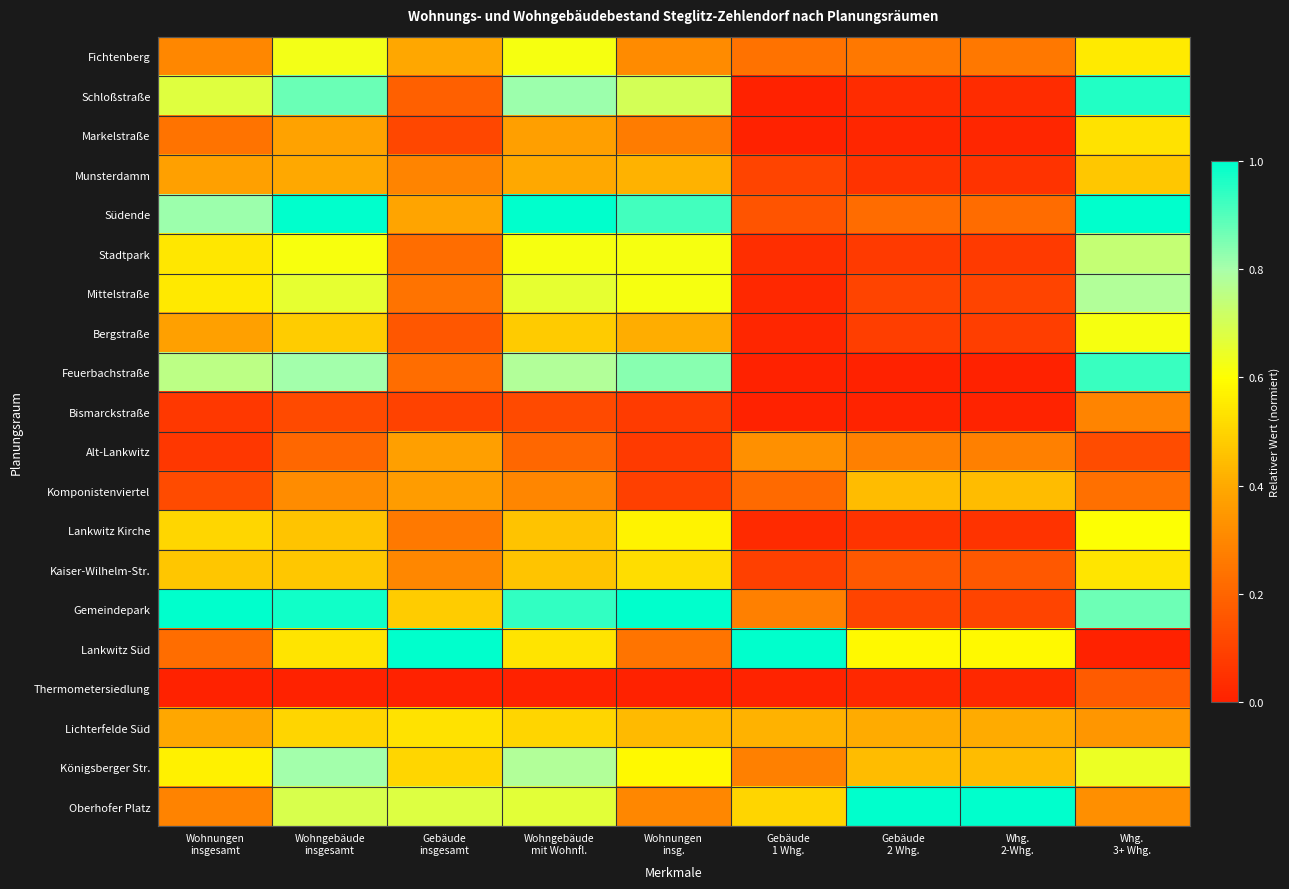

Reading left to right, what are all the values shown in this chart?

Fichtenberg: Wohnungen
insgesamt=0.3	Wohngebäude
insgesamt=0.6	Gebäude
insgesamt=0.4	Wohngebäude
mit Wohnfl.=0.6	Wohnungen
insg.=0.3	Gebäude
1 Whg.=0.2	Gebäude
2 Whg.=0.3	Whg.
2-Whg.=0.3	Whg.
3+ Whg.=0.6
Schloßstraße: Wohnungen
insgesamt=0.7	Wohngebäude
insgesamt=0.9	Gebäude
insgesamt=0.2	Wohngebäude
mit Wohnfl.=0.8	Wohnungen
insg.=0.7	Gebäude
1 Whg.=0.0	Gebäude
2 Whg.=0.0	Whg.
2-Whg.=0.0	Whg.
3+ Whg.=1.0
Markelstraße: Wohnungen
insgesamt=0.2	Wohngebäude
insgesamt=0.4	Gebäude
insgesamt=0.1	Wohngebäude
mit Wohnfl.=0.4	Wohnungen
insg.=0.3	Gebäude
1 Whg.=0.0	Gebäude
2 Whg.=0.0	Whg.
2-Whg.=0.0	Whg.
3+ Whg.=0.5
Munsterdamm: Wohnungen
insgesamt=0.4	Wohngebäude
insgesamt=0.4	Gebäude
insgesamt=0.3	Wohngebäude
mit Wohnfl.=0.4	Wohnungen
insg.=0.4	Gebäude
1 Whg.=0.1	Gebäude
2 Whg.=0.1	Whg.
2-Whg.=0.1	Whg.
3+ Whg.=0.5
Südende: Wohnungen
insgesamt=0.8	Wohngebäude
insgesamt=1.0	Gebäude
insgesamt=0.4	Wohngebäude
mit Wohnfl.=1.0	Wohnungen
insg.=0.9	Gebäude
1 Whg.=0.2	Gebäude
2 Whg.=0.2	Whg.
2-Whg.=0.2	Whg.
3+ Whg.=1.0
Stadtpark: Wohnungen
insgesamt=0.5	Wohngebäude
insgesamt=0.6	Gebäude
insgesamt=0.2	Wohngebäude
mit Wohnfl.=0.6	Wohnungen
insg.=0.6	Gebäude
1 Whg.=0.0	Gebäude
2 Whg.=0.1	Whg.
2-Whg.=0.1	Whg.
3+ Whg.=0.7
Mittelstraße: Wohnungen
insgesamt=0.5	Wohngebäude
insgesamt=0.7	Gebäude
insgesamt=0.2	Wohngebäude
mit Wohnfl.=0.7	Wohnungen
insg.=0.6	Gebäude
1 Whg.=0.0	Gebäude
2 Whg.=0.1	Whg.
2-Whg.=0.1	Whg.
3+ Whg.=0.8
Bergstraße: Wohnungen
insgesamt=0.4	Wohngebäude
insgesamt=0.5	Gebäude
insgesamt=0.2	Wohngebäude
mit Wohnfl.=0.5	Wohnungen
insg.=0.4	Gebäude
1 Whg.=0.0	Gebäude
2 Whg.=0.1	Whg.
2-Whg.=0.1	Whg.
3+ Whg.=0.6
Feuerbachstraße: Wohnungen
insgesamt=0.8	Wohngebäude
insgesamt=0.8	Gebäude
insgesamt=0.2	Wohngebäude
mit Wohnfl.=0.8	Wohnungen
insg.=0.8	Gebäude
1 Whg.=0.0	Gebäude
2 Whg.=0.0	Whg.
2-Whg.=0.0	Whg.
3+ Whg.=0.9
Bismarckstraße: Wohnungen
insgesamt=0.1	Wohngebäude
insgesamt=0.1	Gebäude
insgesamt=0.1	Wohngebäude
mit Wohnfl.=0.1	Wohnungen
insg.=0.1	Gebäude
1 Whg.=0.0	Gebäude
2 Whg.=0.0	Whg.
2-Whg.=0.0	Whg.
3+ Whg.=0.3
Alt-Lankwitz: Wohnungen
insgesamt=0.1	Wohngebäude
insgesamt=0.2	Gebäude
insgesamt=0.4	Wohngebäude
mit Wohnfl.=0.2	Wohnungen
insg.=0.1	Gebäude
1 Whg.=0.3	Gebäude
2 Whg.=0.3	Whg.
2-Whg.=0.3	Whg.
3+ Whg.=0.1
Komponistenviertel: Wohnungen
insgesamt=0.1	Wohngebäude
insgesamt=0.3	Gebäude
insgesamt=0.4	Wohngebäude
mit Wohnfl.=0.3	Wohnungen
insg.=0.1	Gebäude
1 Whg.=0.2	Gebäude
2 Whg.=0.4	Whg.
2-Whg.=0.4	Whg.
3+ Whg.=0.2
Lankwitz Kirche: Wohnungen
insgesamt=0.5	Wohngebäude
insgesamt=0.5	Gebäude
insgesamt=0.3	Wohngebäude
mit Wohnfl.=0.5	Wohnungen
insg.=0.6	Gebäude
1 Whg.=0.0	Gebäude
2 Whg.=0.1	Whg.
2-Whg.=0.1	Whg.
3+ Whg.=0.6
Kaiser-Wilhelm-Str.: Wohnungen
insgesamt=0.5	Wohngebäude
insgesamt=0.5	Gebäude
insgesamt=0.3	Wohngebäude
mit Wohnfl.=0.5	Wohnungen
insg.=0.5	Gebäude
1 Whg.=0.1	Gebäude
2 Whg.=0.2	Whg.
2-Whg.=0.2	Whg.
3+ Whg.=0.5
Gemeindepark: Wohnungen
insgesamt=1.0	Wohngebäude
insgesamt=1.0	Gebäude
insgesamt=0.5	Wohngebäude
mit Wohnfl.=0.9	Wohnungen
insg.=1.0	Gebäude
1 Whg.=0.3	Gebäude
2 Whg.=0.1	Whg.
2-Whg.=0.1	Whg.
3+ Whg.=0.9
Lankwitz Süd: Wohnungen
insgesamt=0.2	Wohngebäude
insgesamt=0.5	Gebäude
insgesamt=1.0	Wohngebäude
mit Wohnfl.=0.5	Wohnungen
insg.=0.2	Gebäude
1 Whg.=1.0	Gebäude
2 Whg.=0.6	Whg.
2-Whg.=0.6	Whg.
3+ Whg.=0.0
Thermometersiedlung: Wohnungen
insgesamt=0.0	Wohngebäude
insgesamt=0.0	Gebäude
insgesamt=0.0	Wohngebäude
mit Wohnfl.=0.0	Wohnungen
insg.=0.0	Gebäude
1 Whg.=0.0	Gebäude
2 Whg.=0.0	Whg.
2-Whg.=0.0	Whg.
3+ Whg.=0.2
Lichterfelde Süd: Wohnungen
insgesamt=0.4	Wohngebäude
insgesamt=0.5	Gebäude
insgesamt=0.5	Wohngebäude
mit Wohnfl.=0.5	Wohnungen
insg.=0.4	Gebäude
1 Whg.=0.4	Gebäude
2 Whg.=0.4	Whg.
2-Whg.=0.4	Whg.
3+ Whg.=0.3
Königsberger Str.: Wohnungen
insgesamt=0.6	Wohngebäude
insgesamt=0.8	Gebäude
insgesamt=0.5	Wohngebäude
mit Wohnfl.=0.8	Wohnungen
insg.=0.6	Gebäude
1 Whg.=0.3	Gebäude
2 Whg.=0.4	Whg.
2-Whg.=0.4	Whg.
3+ Whg.=0.6
Oberhofer Platz: Wohnungen
insgesamt=0.3	Wohngebäude
insgesamt=0.7	Gebäude
insgesamt=0.7	Wohngebäude
mit Wohnfl.=0.7	Wohnungen
insg.=0.3	Gebäude
1 Whg.=0.5	Gebäude
2 Whg.=1.0	Whg.
2-Whg.=1.0	Whg.
3+ Whg.=0.3